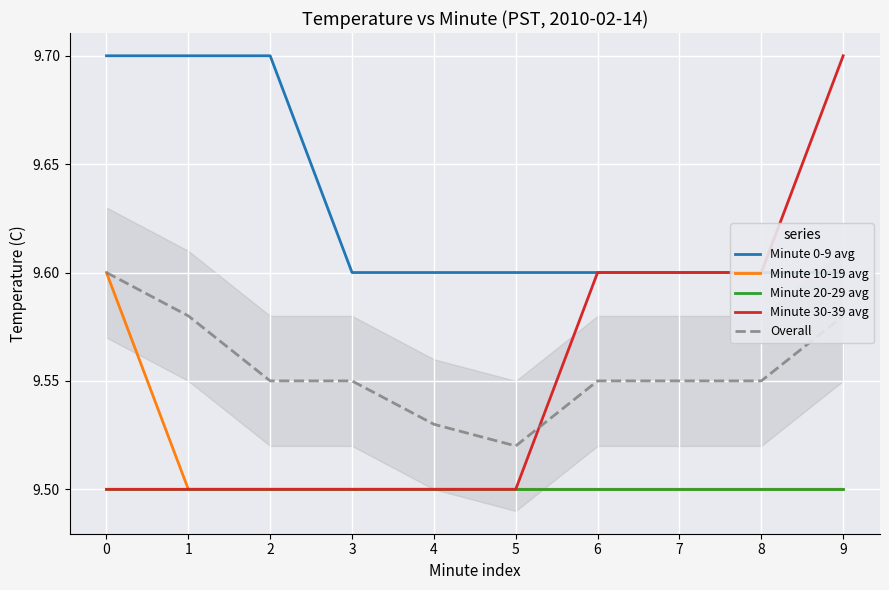

Reading left to right, transcribe all the data shown in this chart.

Minute 0-9 avg: 9.7	9.7	9.7	9.6	9.6	9.6	9.6	9.6	9.6	9.6
Minute 10-19 avg: 9.6	9.5	9.5	9.5	9.5	9.5	9.5	9.5	9.5	9.5
Minute 20-29 avg: 9.5	9.5	9.5	9.5	9.5	9.5	9.5	9.5	9.5	9.5
Minute 30-39 avg: 9.5	9.5	9.5	9.5	9.5	9.5	9.6	9.6	9.6	9.7
Overall: 9.6	9.6	9.6	9.6	9.5	9.5	9.6	9.6	9.6	9.6